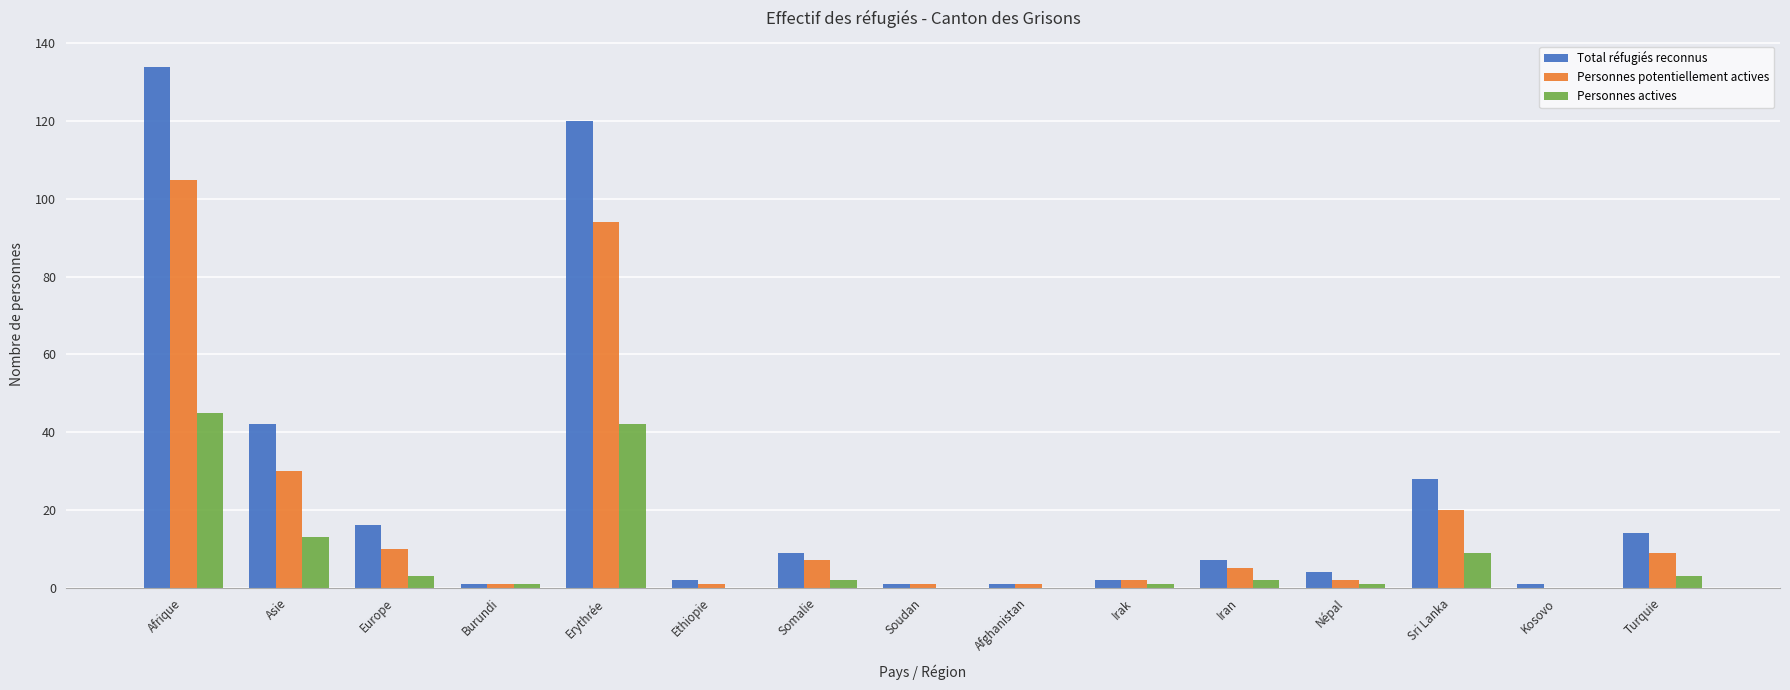

What is the sum of all Total réfugiés reconnus values?

382